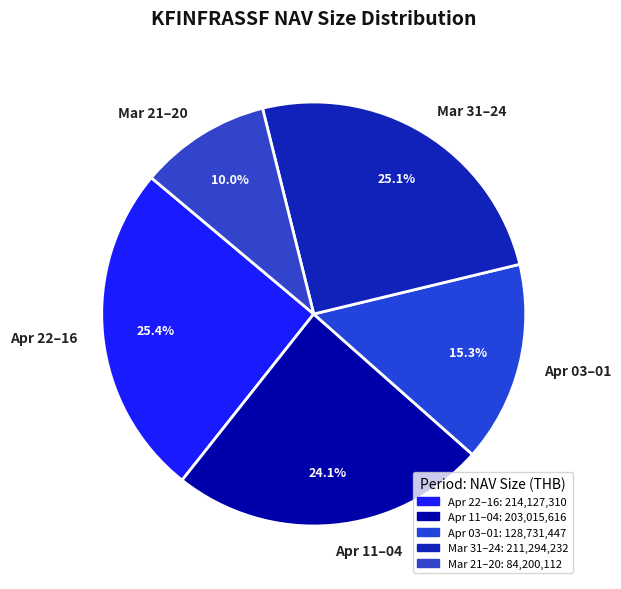

Which category has the smallest portion of the pie?

Mar 21–20